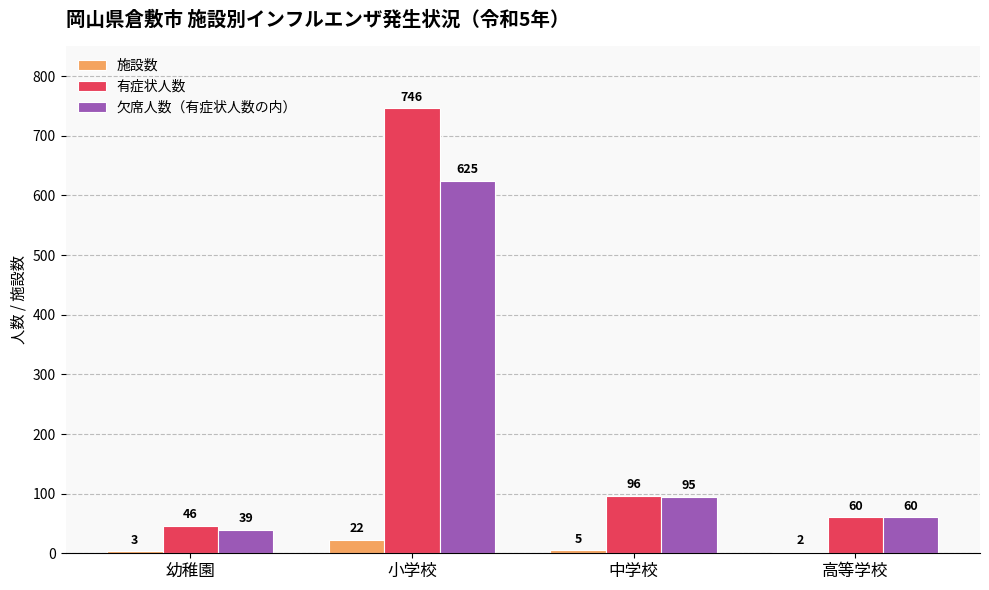

True or false: 有症状人数 has a value of 46 at 幼稚園.

True